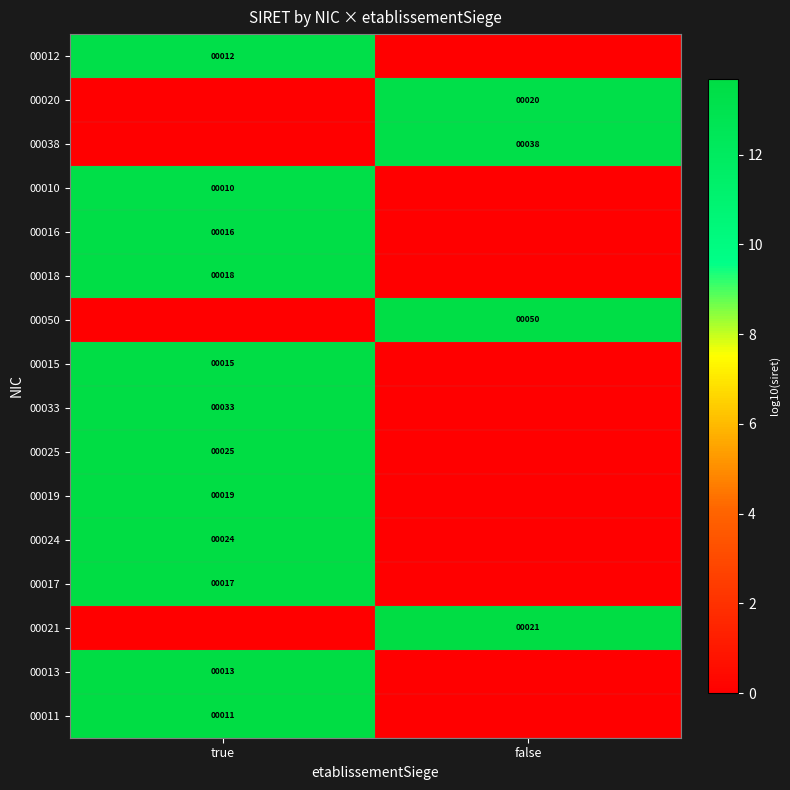

The 00018 series shows 18 at true. True or false?

True